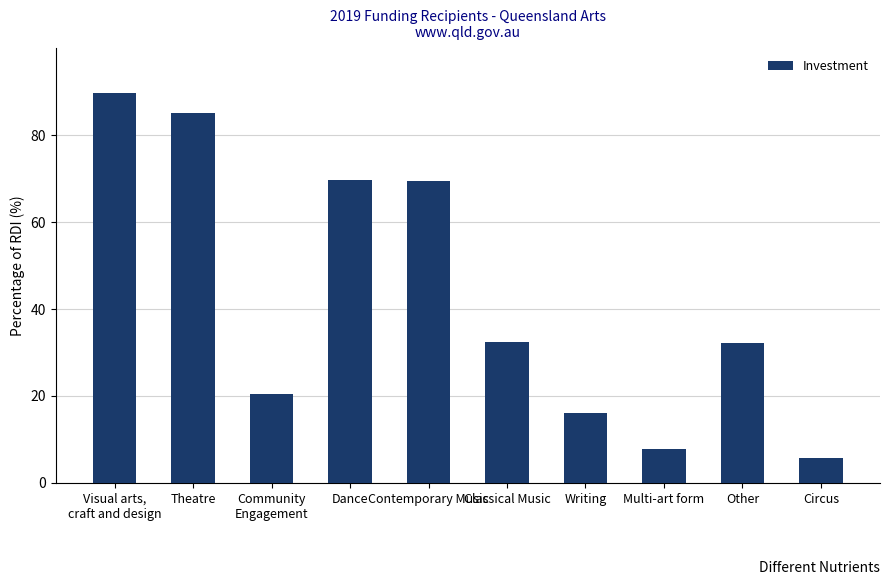

Which has a higher value, Community
Engagement or Visual arts,
craft and design?

Visual arts,
craft and design